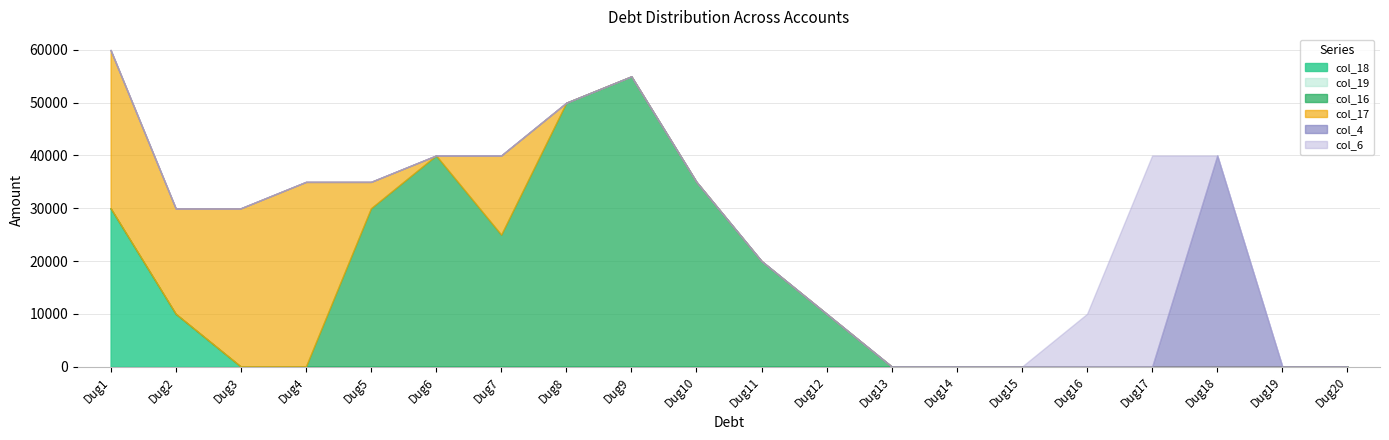

What is the difference between the maximum and minimum values in the col_16 series?

55000